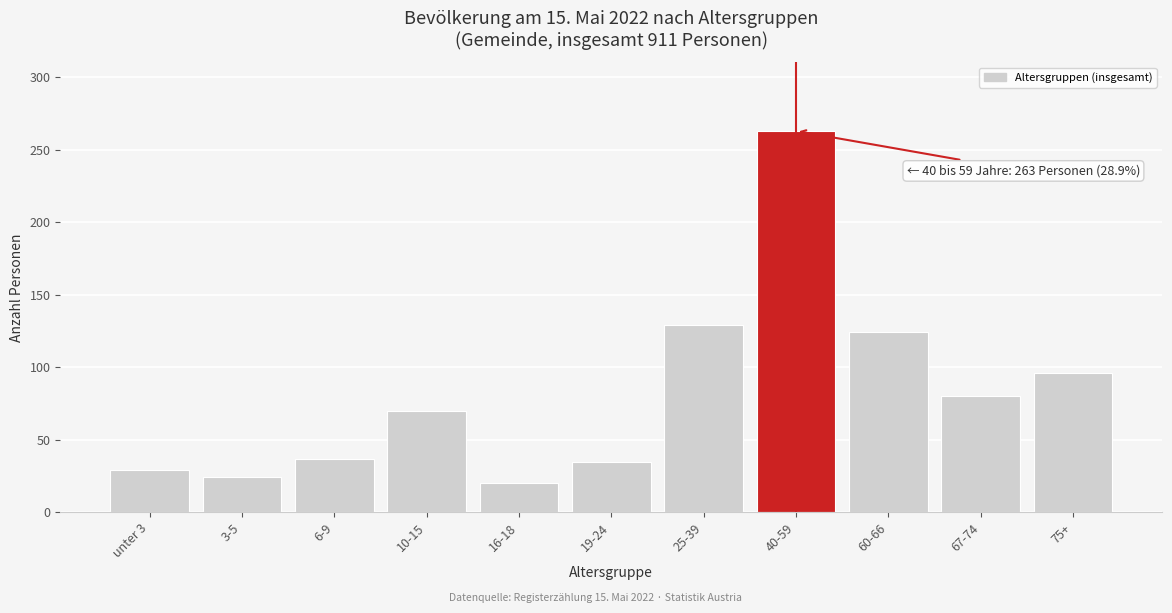

Reading left to right, transcribe all the data shown in this chart.

29	24	37	70	20	35	129	263	124	80	96